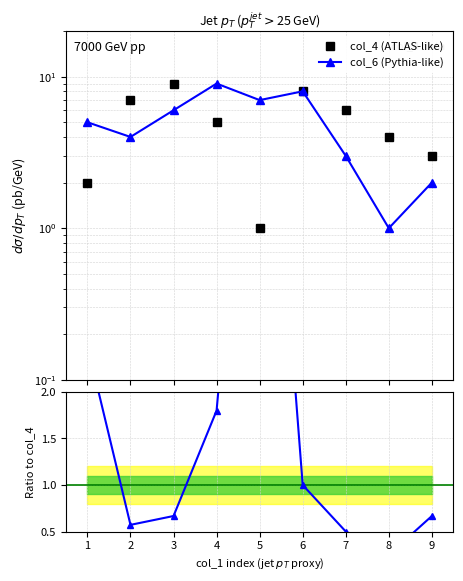

Count the col_6 (Pythia-like) values in the range 3 to 7.

5